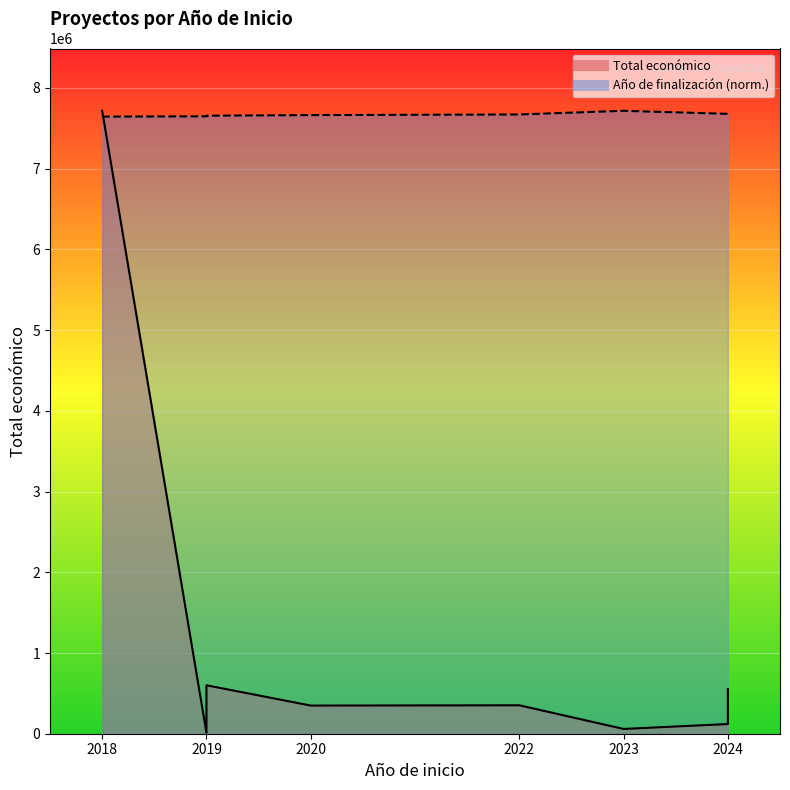

Reading left to right, what are all the values shown in this chart?

Total económico: 7717171.0	11710.0	480156.0	599986.0	348843.0	352350.0	59106.0	120000.0	150000.0	553196.0
Año de finalización (norm.): 7645189.5	7648978.0	7656555.0	7656555.0	7664132.0	7671709.0	7717171.0	7679286.0	7679286.0	7679286.0